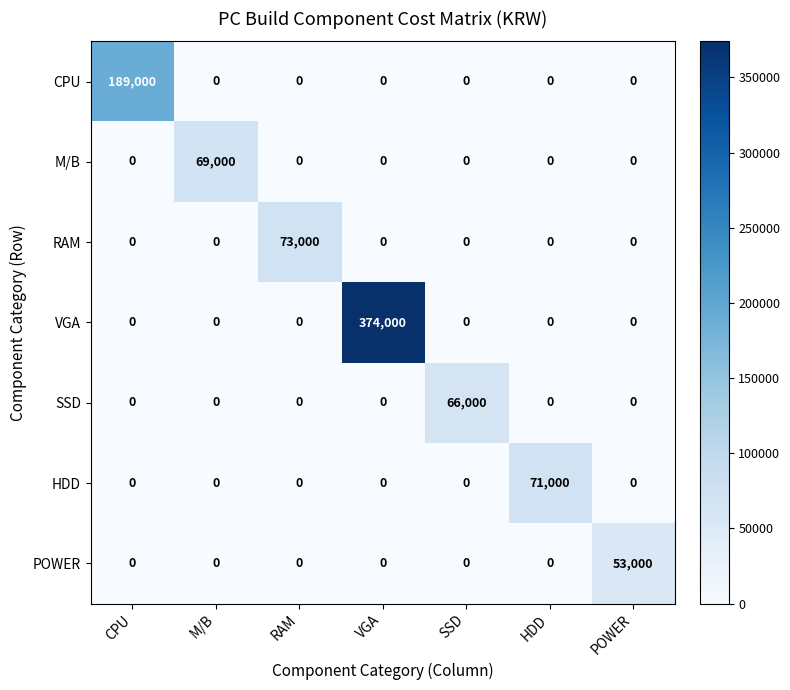

What is the greatest value displayed?

374000